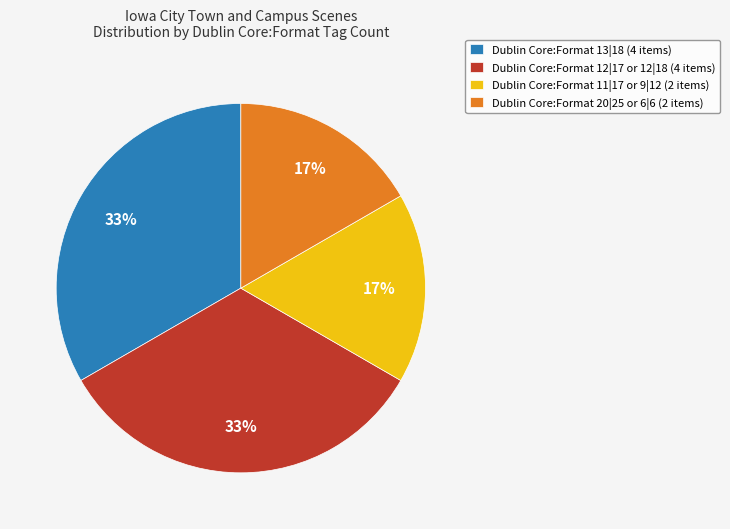

True or false: Dublin Core:Format 12|17 or 12|18 (4 items) accounts for 33% of the total.

True